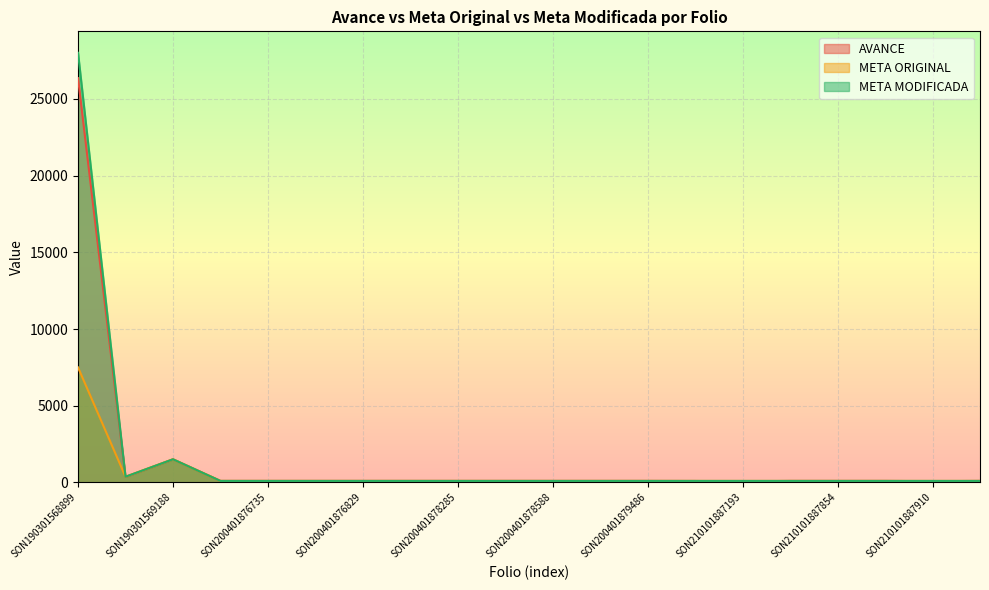

Between SON210101887155 and SON210101887695, which is larger?

SON210101887695